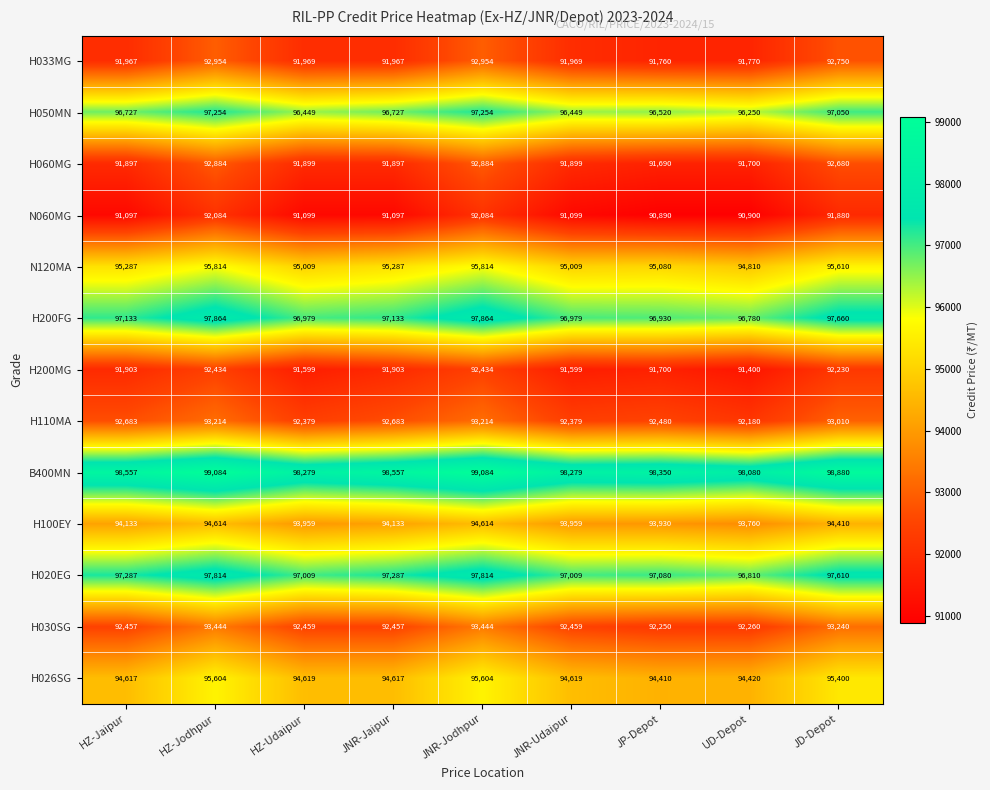

What is the approximate value of H050MN at JNR-Udaipur, to the nearest 50?

96450